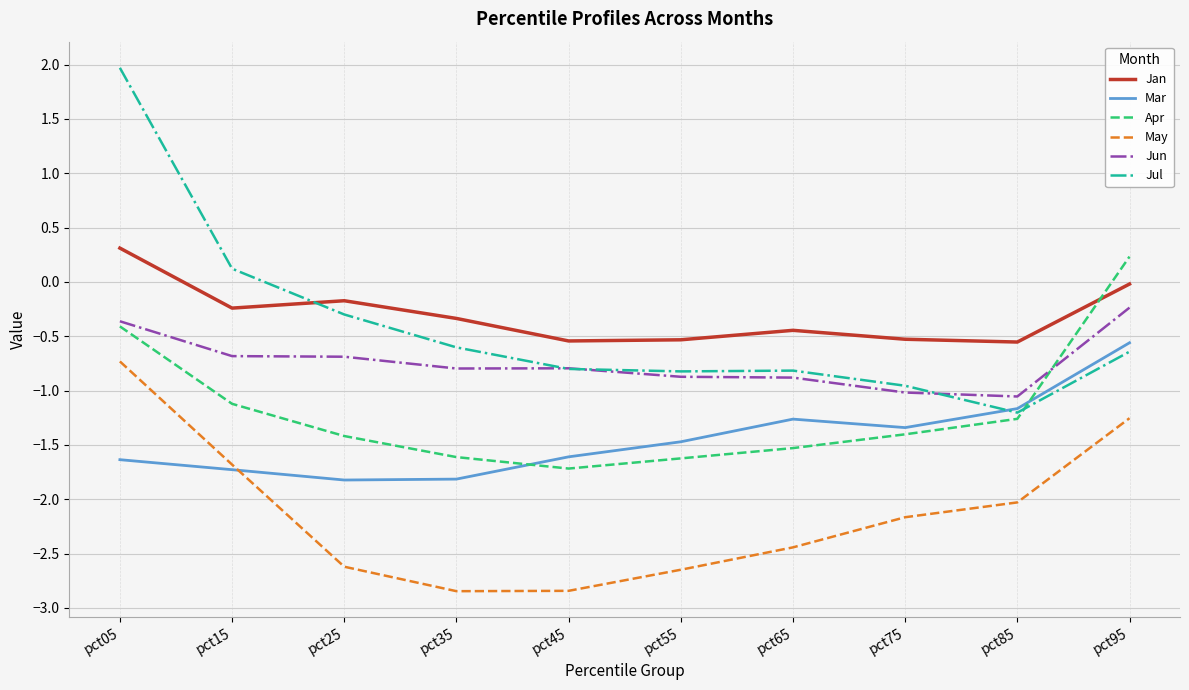

True or false: Jun and Jan cross at least once.

False